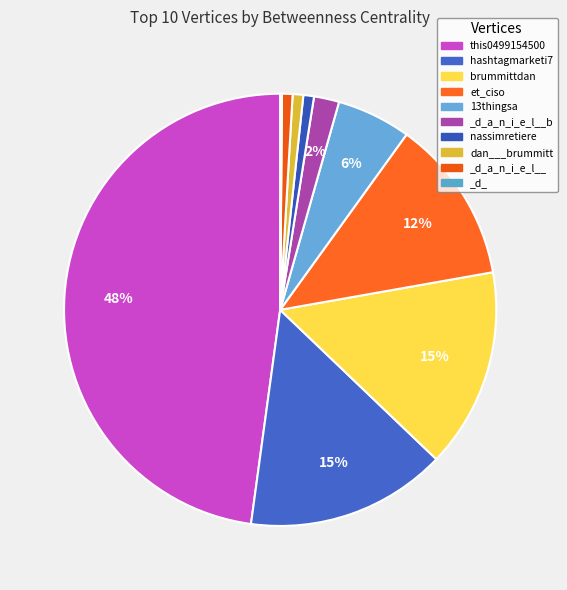

Which category has the smallest portion of the pie?

_d_